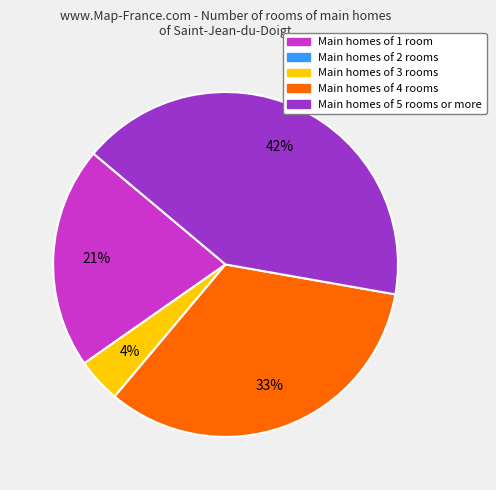

Does any single category account for the majority?

No